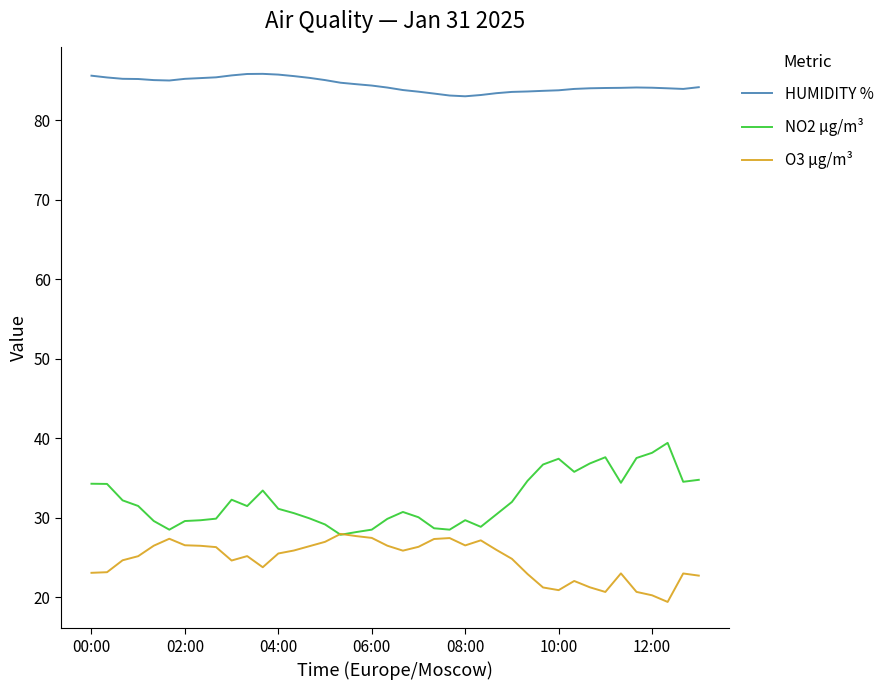

Which series has the largest total across all categories?

HUMIDITY %